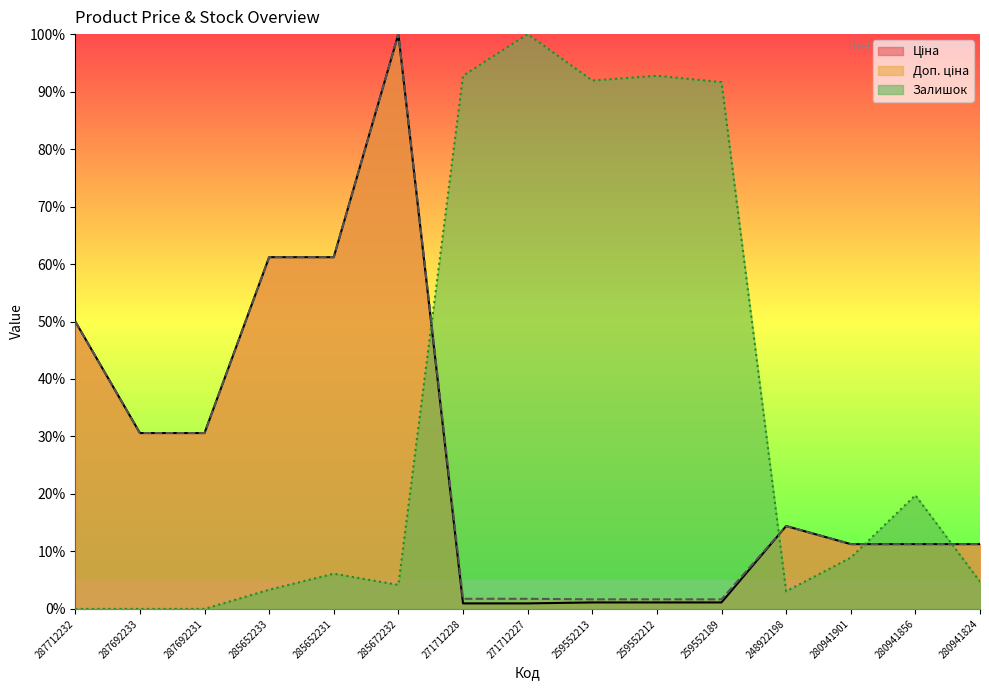

What is the label of the 7th point from the right?

259552213